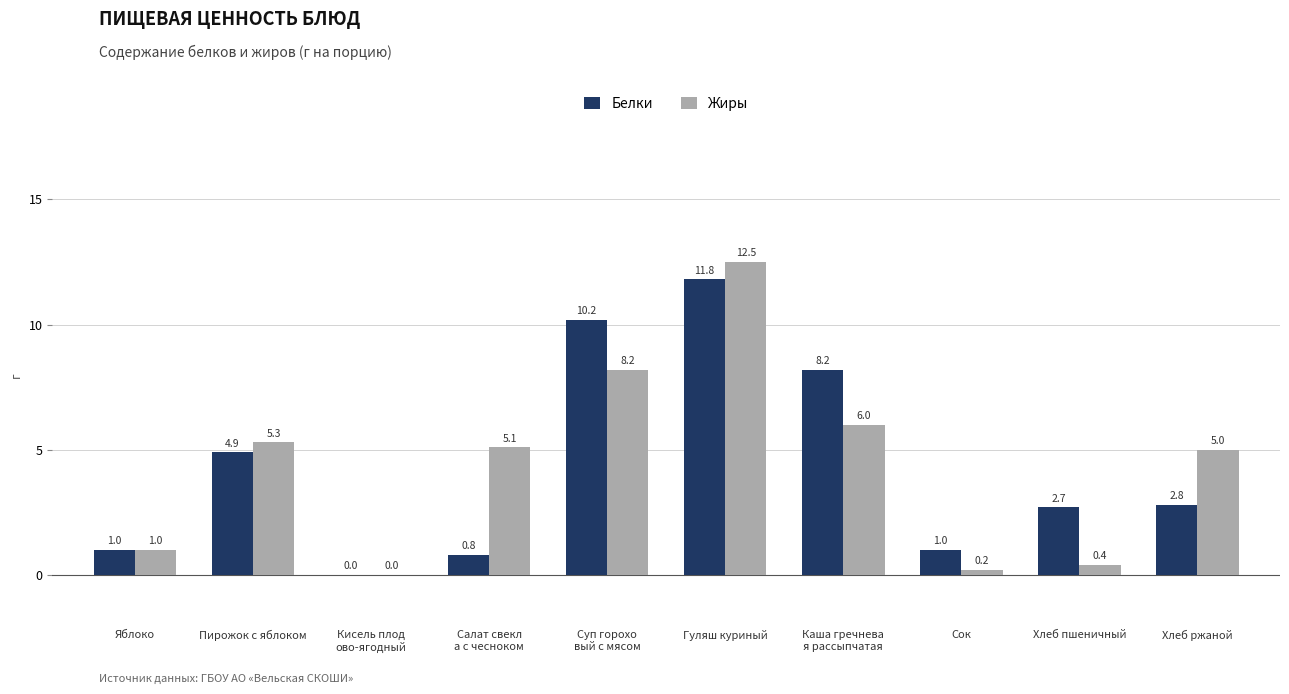

Between Кисель плод
ово-ягодный and Суп горохо
вый с мясом, which series saw the biggest shift?

Белки